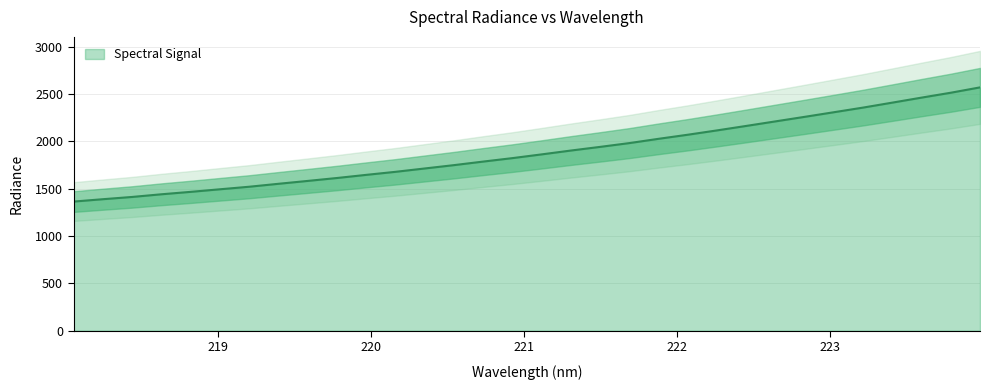

Does the chart have visible grid lines?

Yes